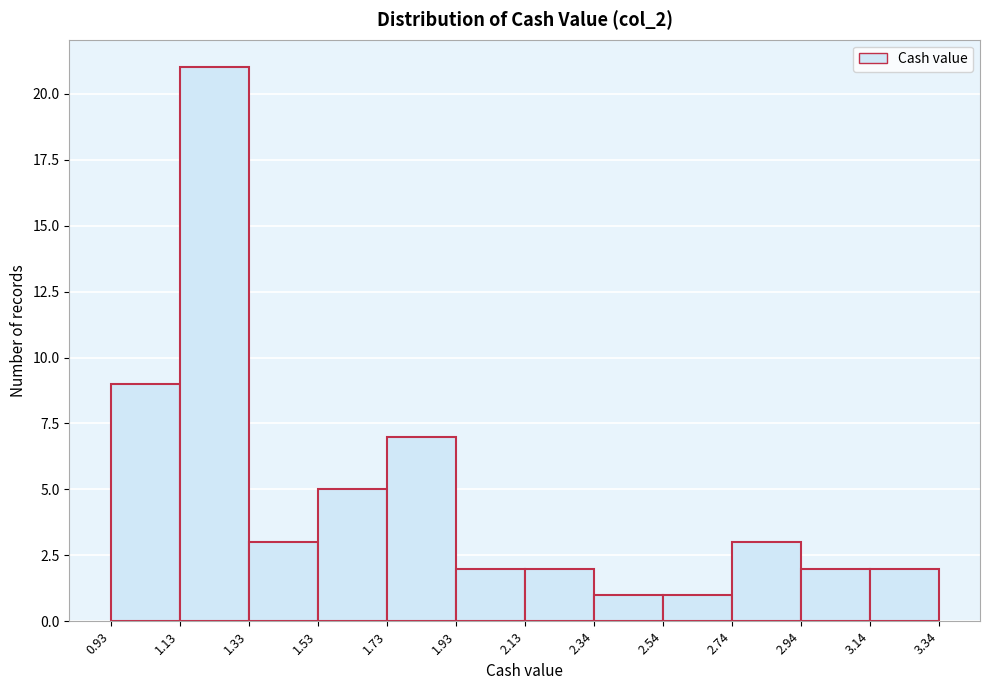

What is the height of the bar covering 3.14 to 3.34 on the x-axis? The values are not printed on the chart, so give them approximately, as read against the axis.

2